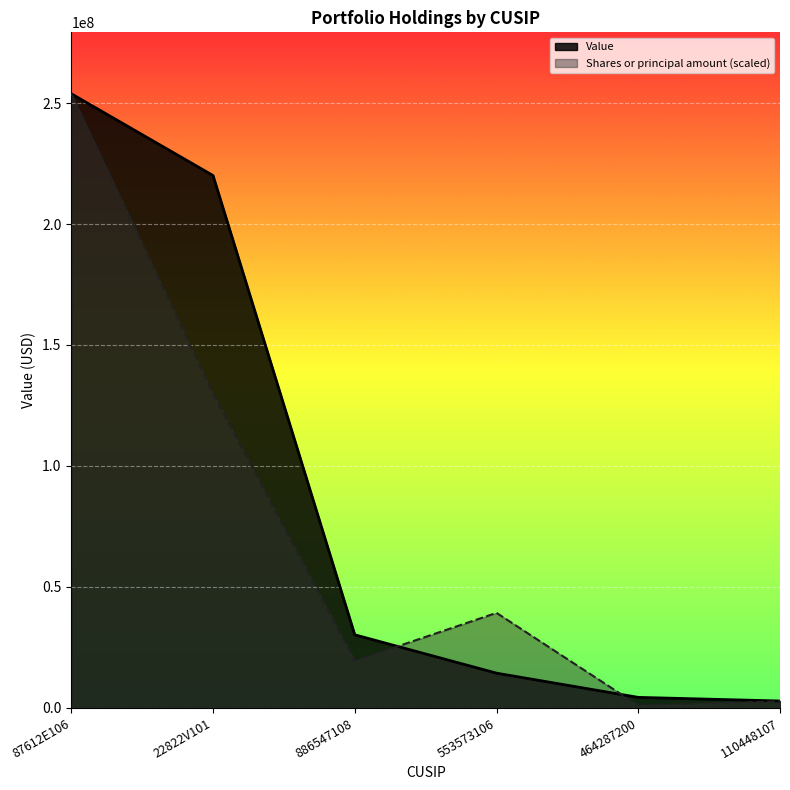

True or false: Shares or principal amount and Value cross at least once.

True